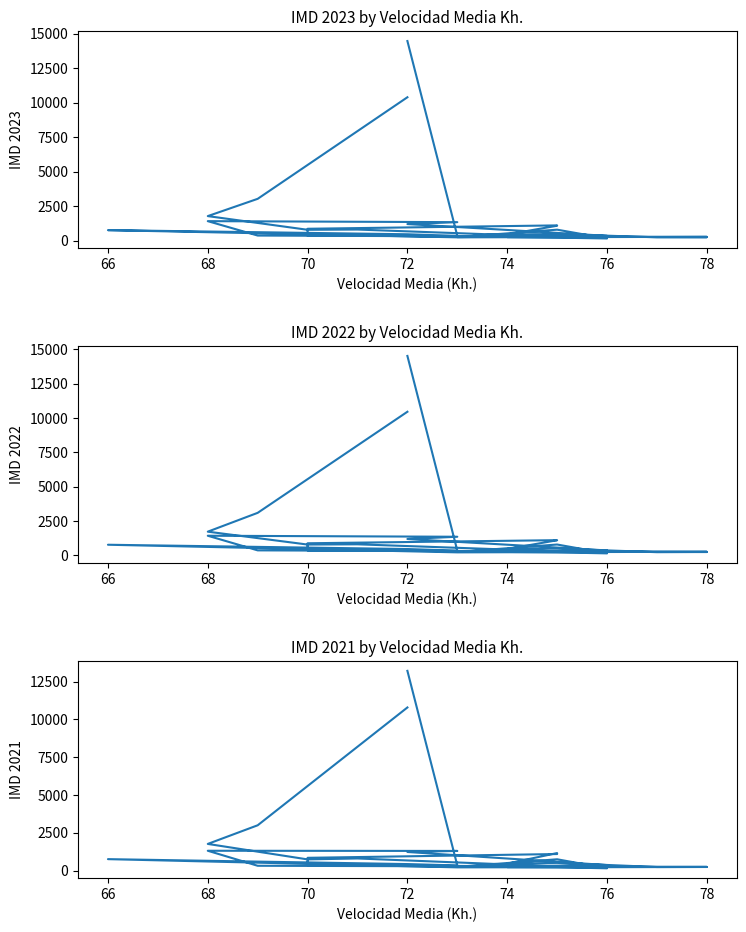

The IMD 2022 series shows 115 at 22. True or false?

False